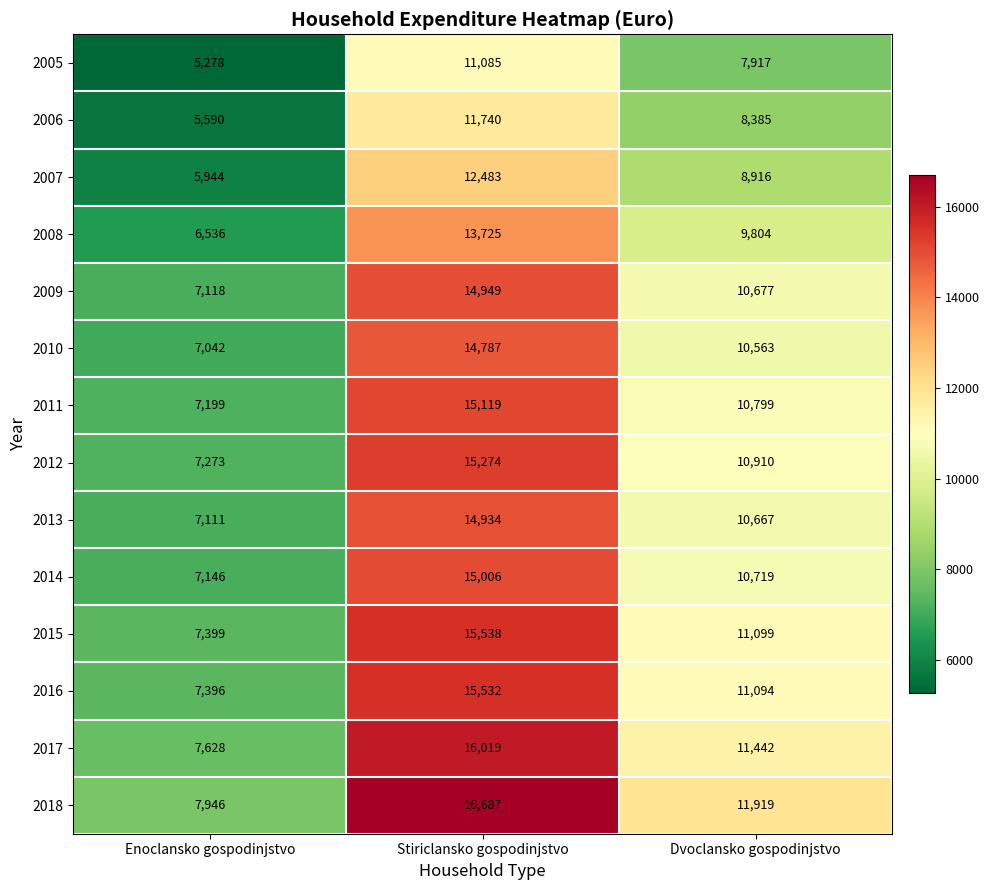

What is the difference between the 2005 values at Enoclansko gospodinjstvo and Stiriclansko gospodinjstvo?

5807